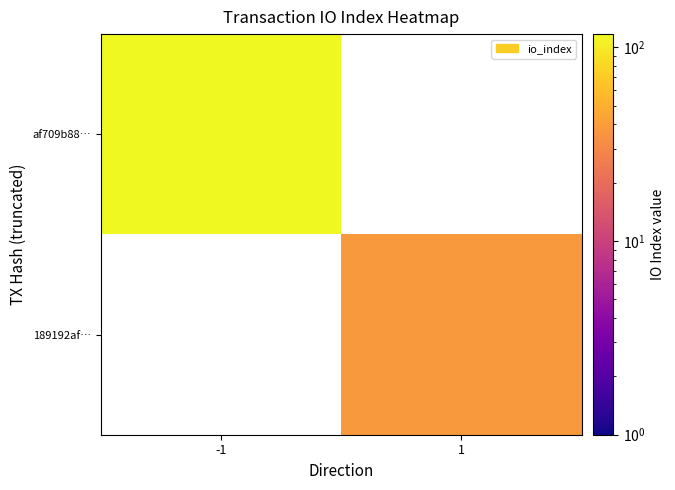

At which label does 189192af… reach its peak?

-1